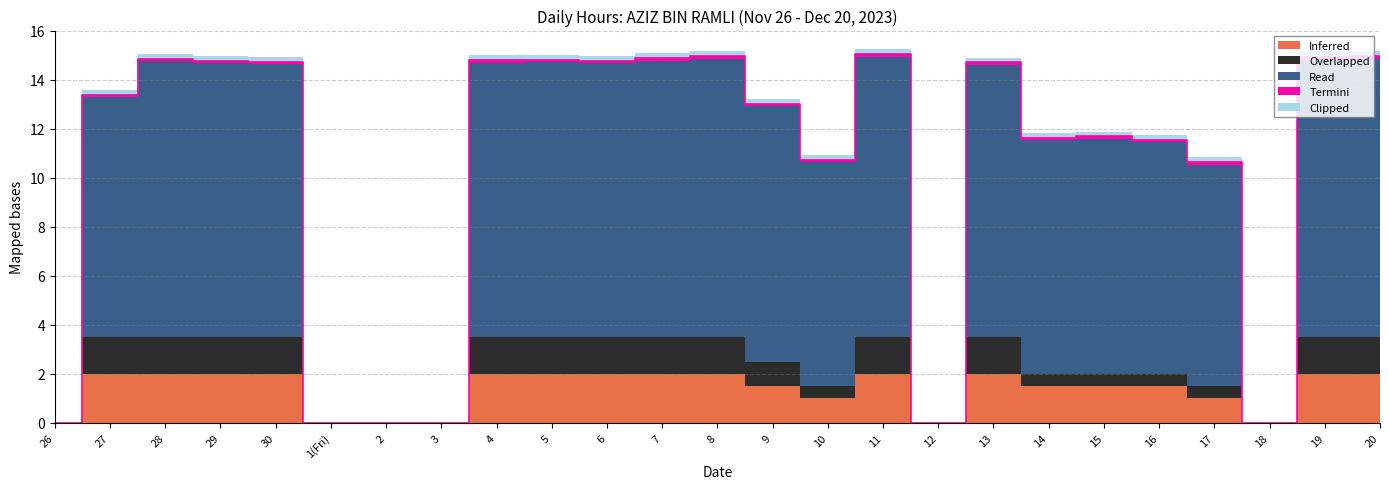

Between 2 and 30, which is larger?

30